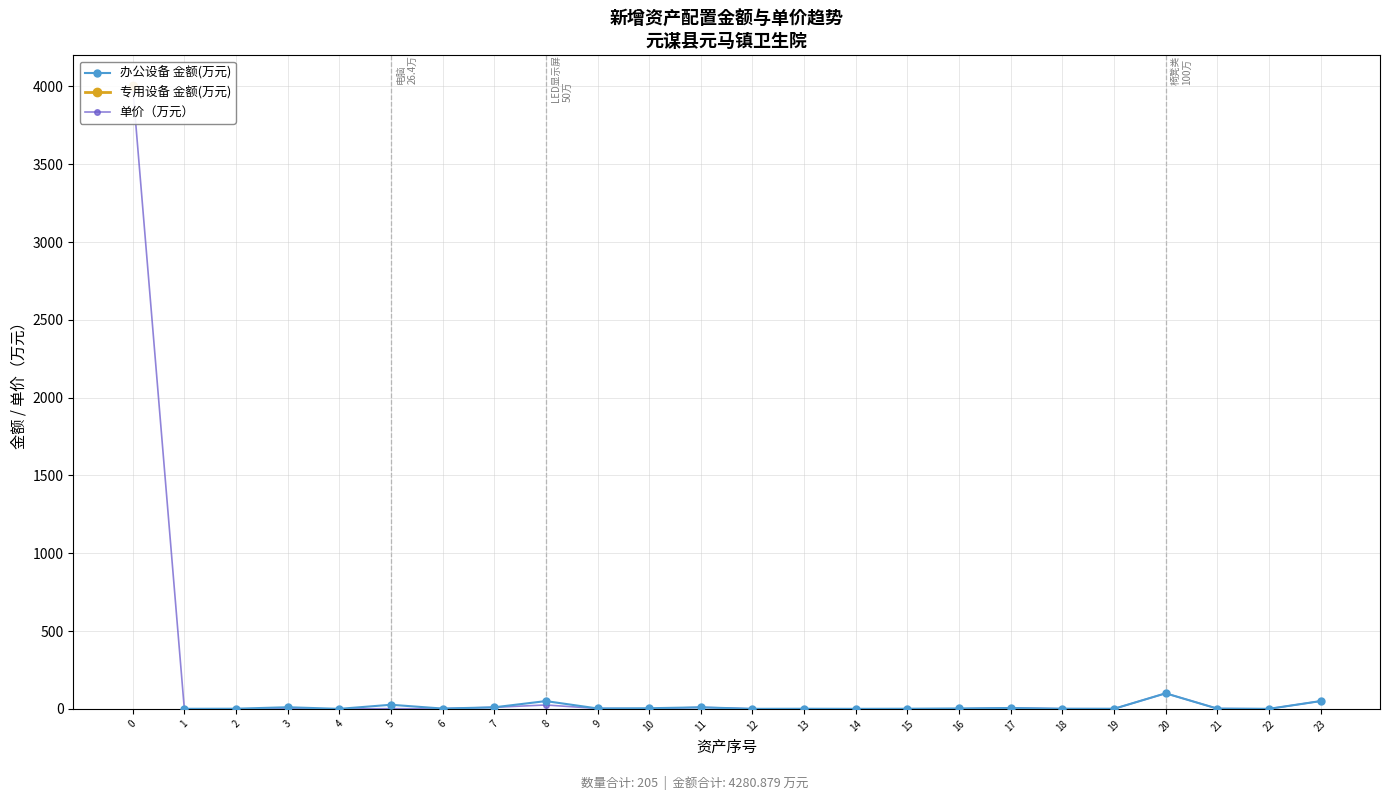

What is the maximum value for 办公设备 金额(万元)?

100.0